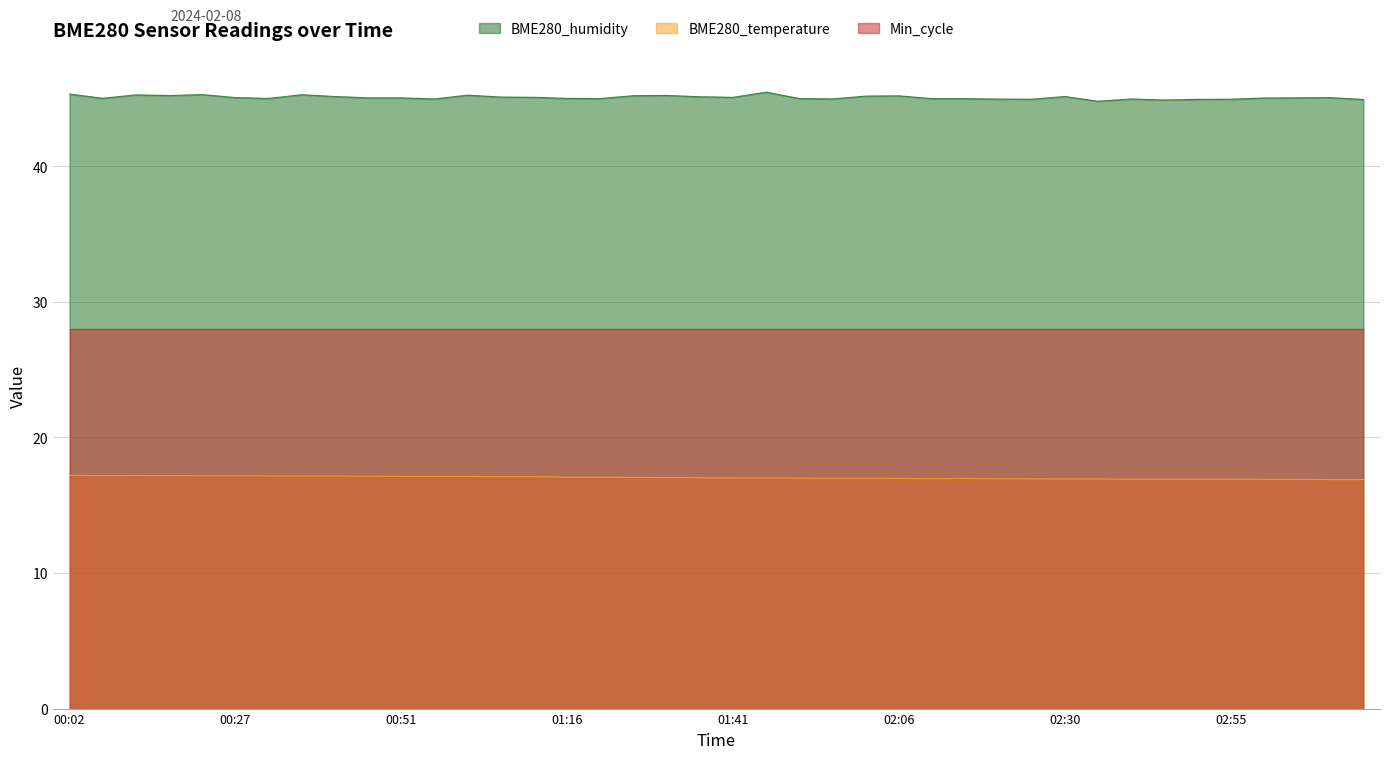

How many lines are shown in the chart?

3